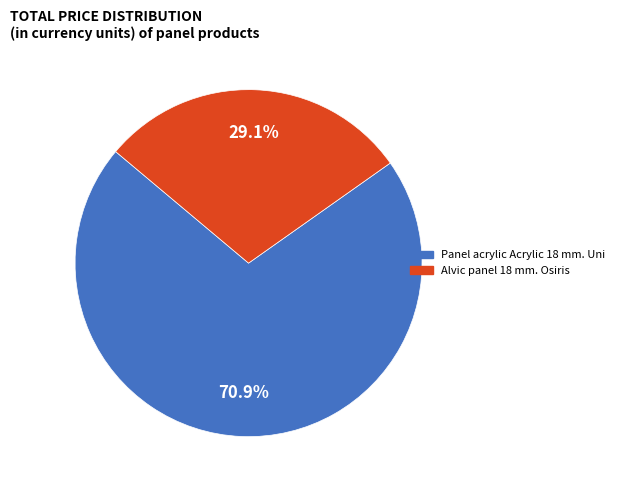

Approximately how many times larger is the value at Alvic panel 18 mm. Osiris compared to Panel acrylic Acrylic 18 mm. Uni?

0.4